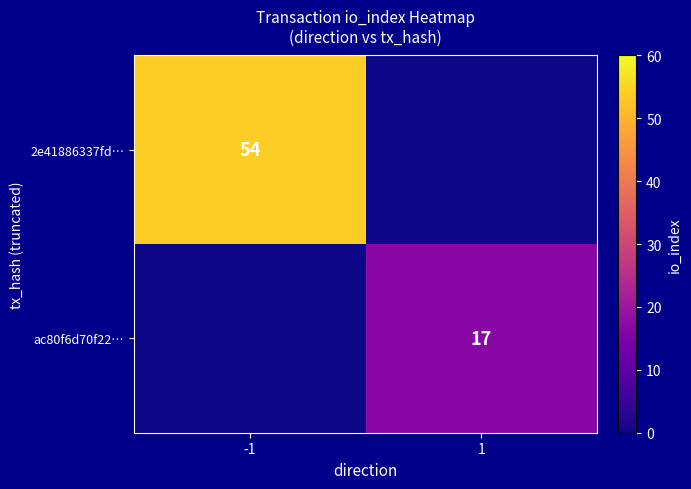

At how many categories does at least one series exceed 51?

1